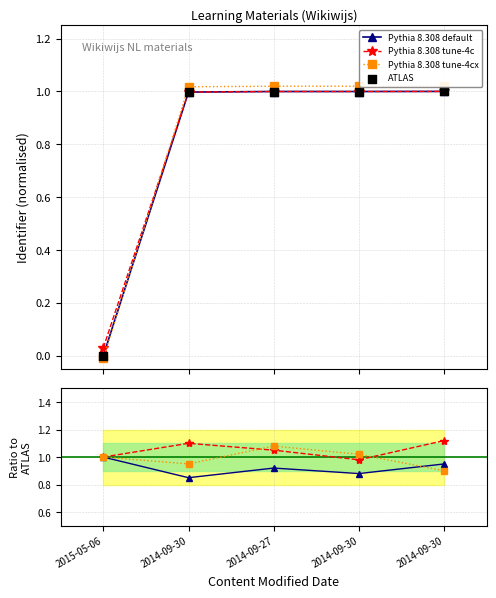

At how many categories does at least one series exceed 0?

5